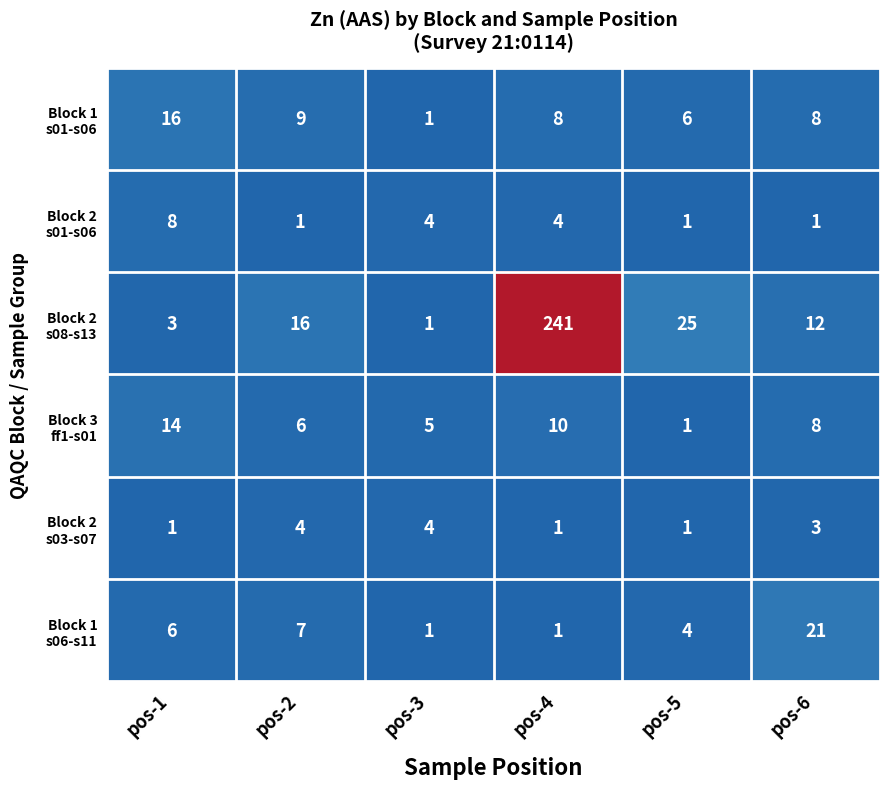

Which category has the highest value across all series?

pos-4